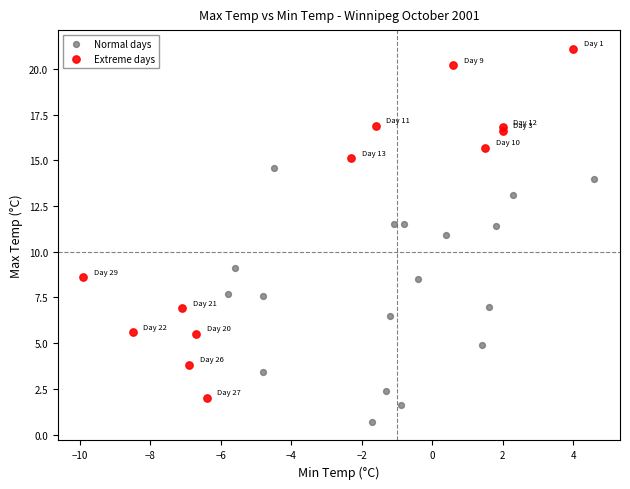

What are all the series names shown in the legend?

Normal days, Extreme days